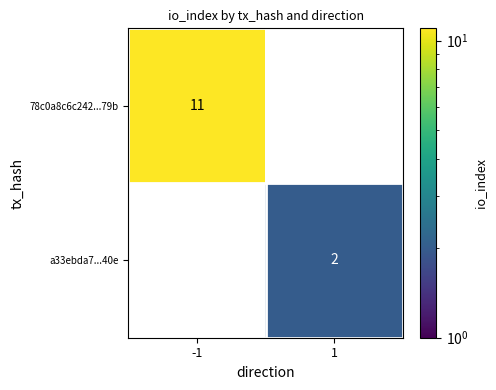

Which series changed the most between -1 and 1?

78c0a8c6c242...79b